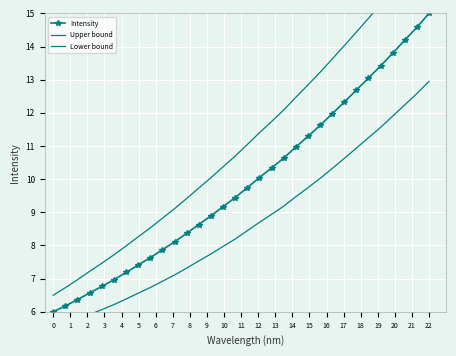

How many data points does each series have?

32